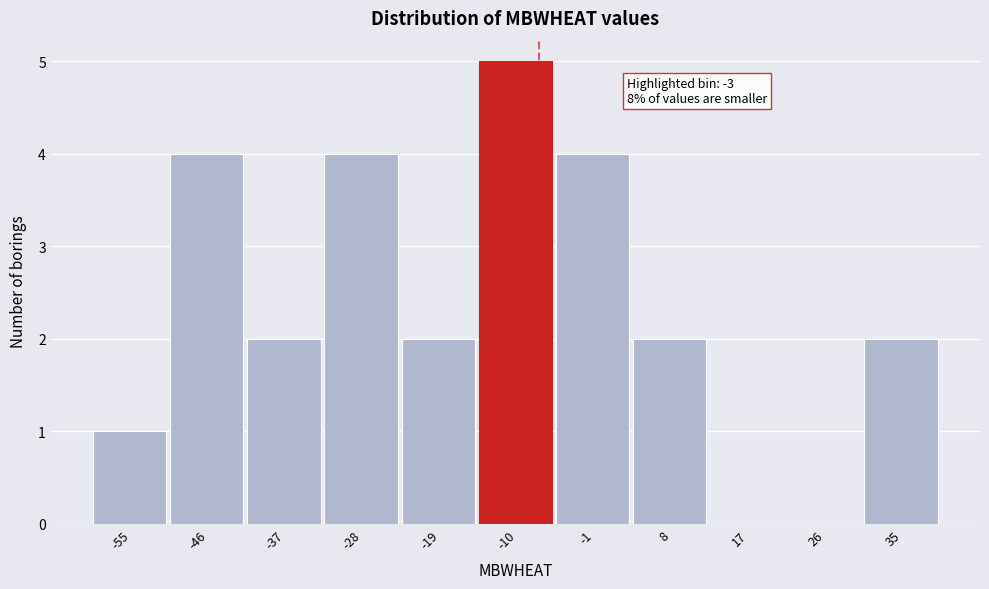

Reading left to right, list all the values displayed in this chart.

-55=1	-46=4	-37=2	-28=4	-19=2	-10=5	-1=4	8=2	17=0	26=0	35=2